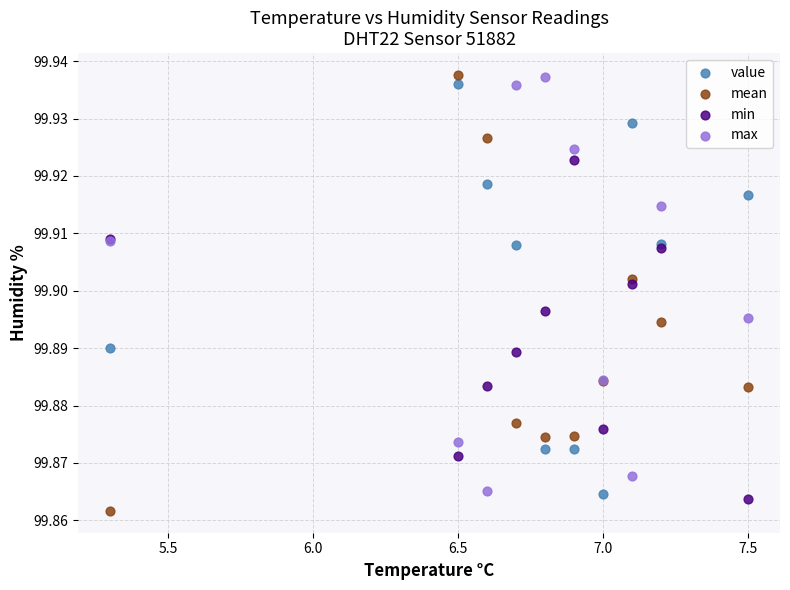

Which series contains the lowest Y value?

mean